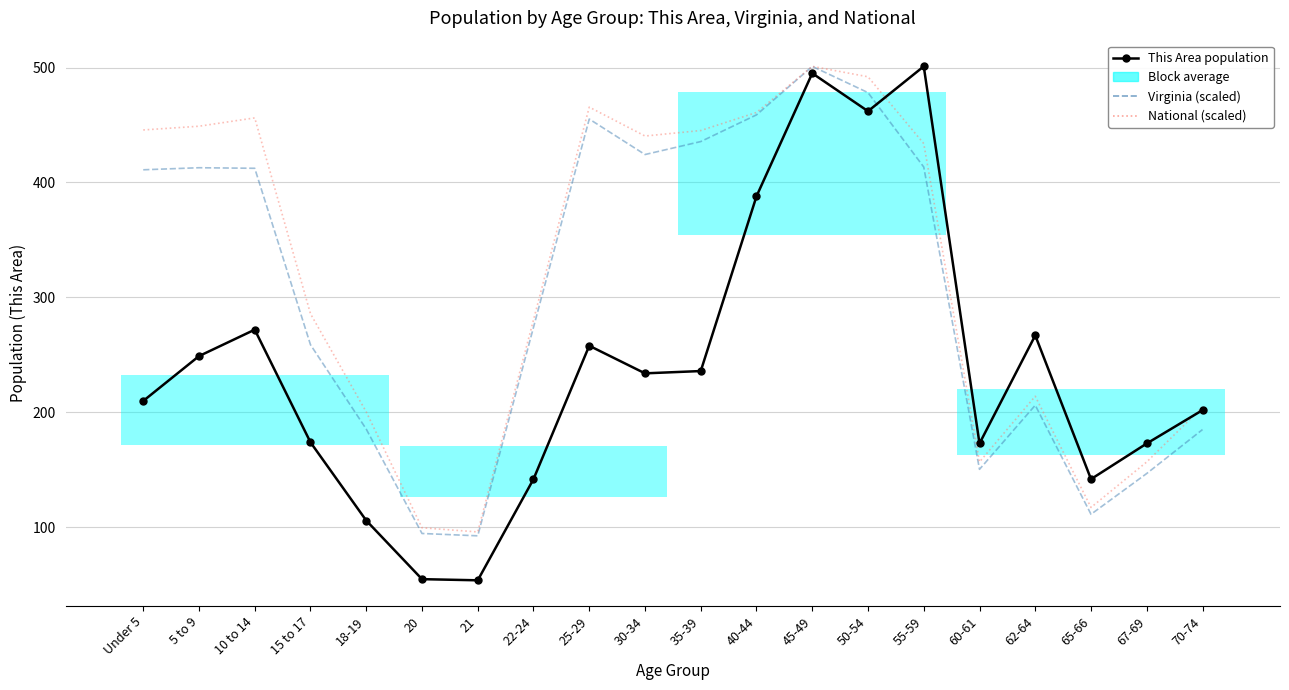

Rank the categories by Virginia (scaled) value from lowest to highest.

21, 20, 65-66, 67-69, 60-61, 70-74, 18-19, 62-64, 15 to 17, 22-24, Under 5, 10 to 14, 5 to 9, 55-59, 30-34, 35-39, 25-29, 40-44, 50-54, 45-49